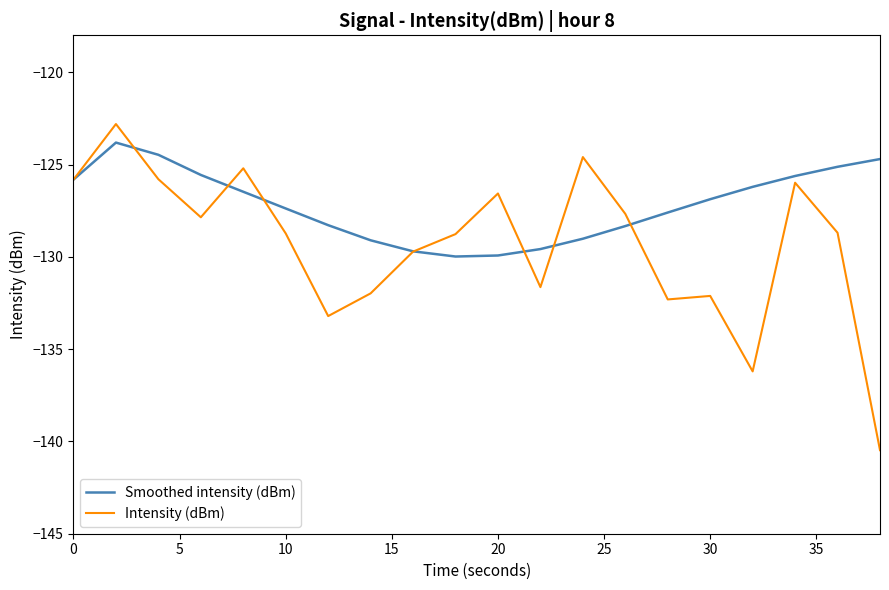

What is the maximum value for Smoothed intensity (dBm)?

-123.8